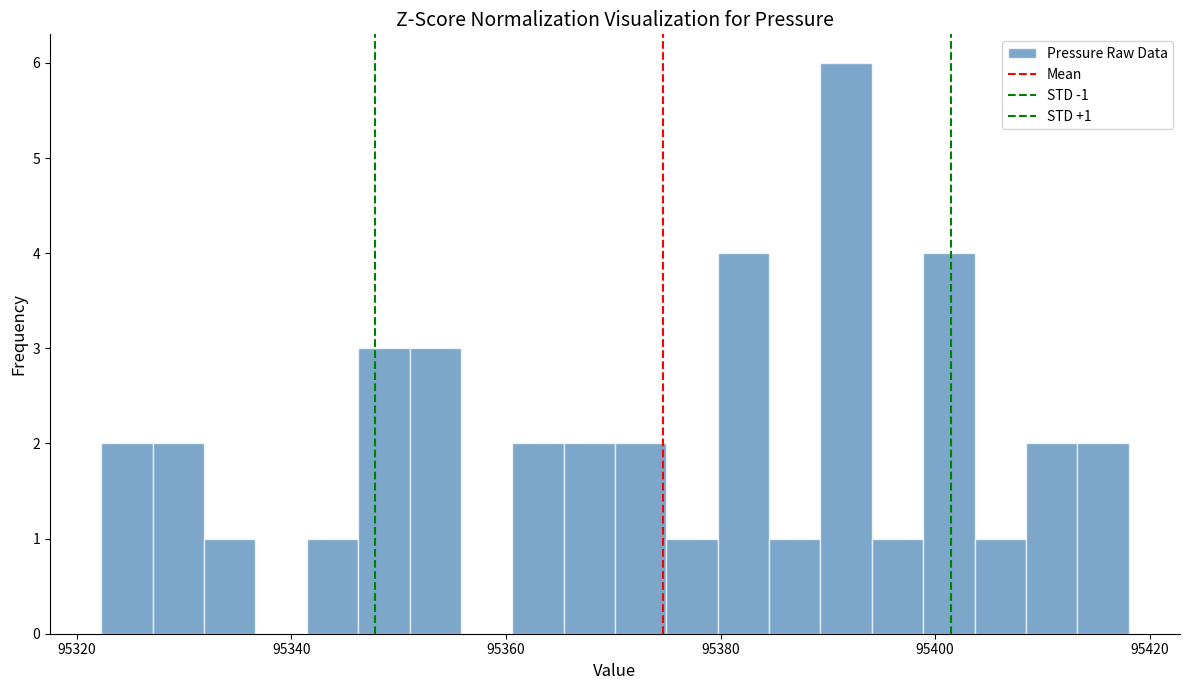

Read against the x-axis, roughly where is the centre of the tallest bar?

95392